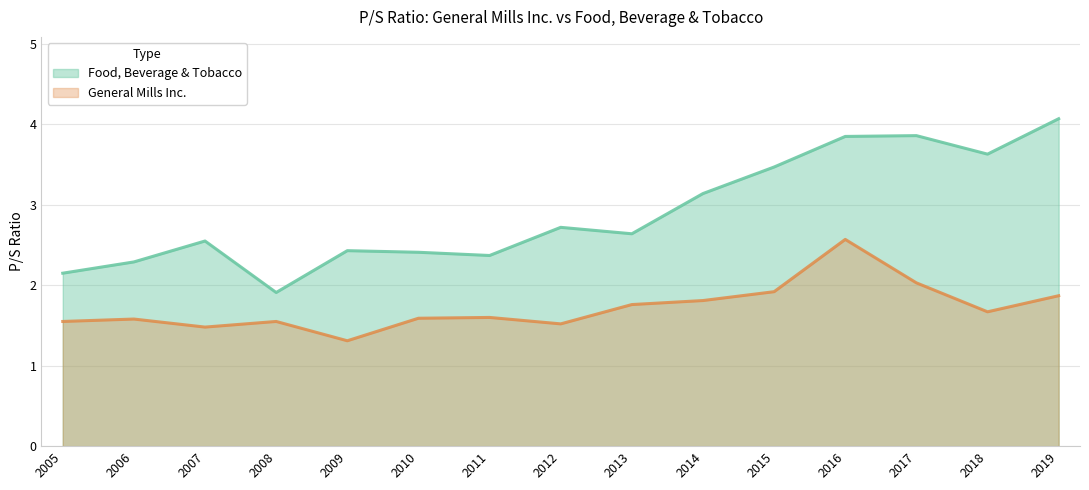

Rank the series by their average value, from lowest to highest.

General Mills Inc., Food, Beverage & Tobacco